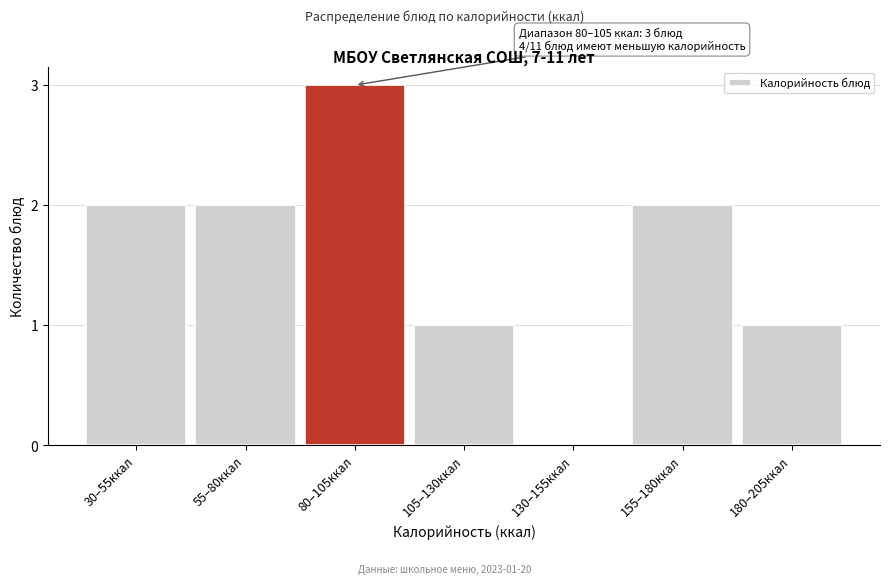

Reading right to left, list all the values displayed in this chart.

180–205ккал=1	155–180ккал=2	130–155ккал=0	105–130ккал=1	80–105ккал=3	55–80ккал=2	30–55ккал=2